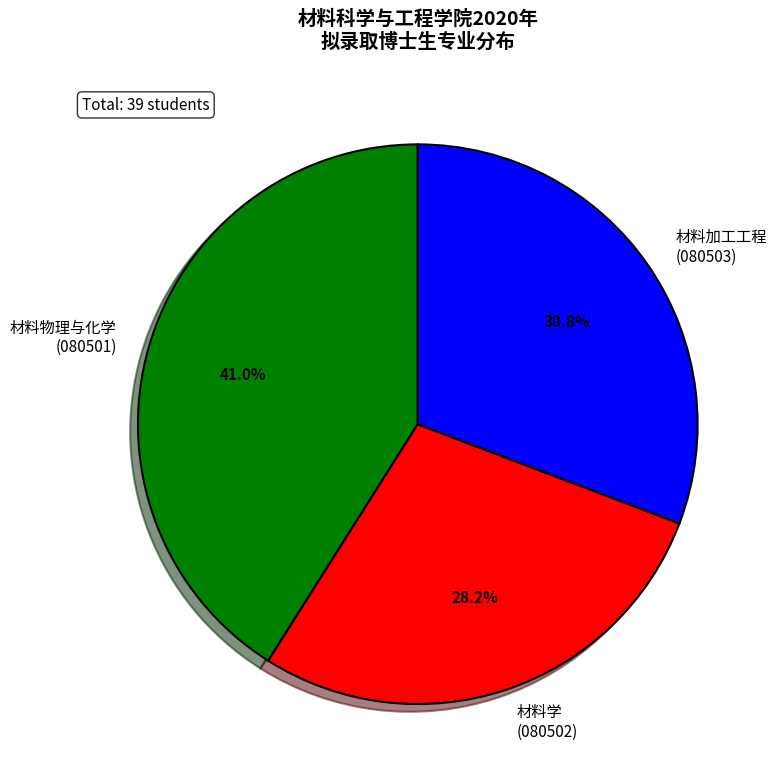

What percentage do 材料物理与化学 (080501) and 材料学 (080502) together represent?

69.2%